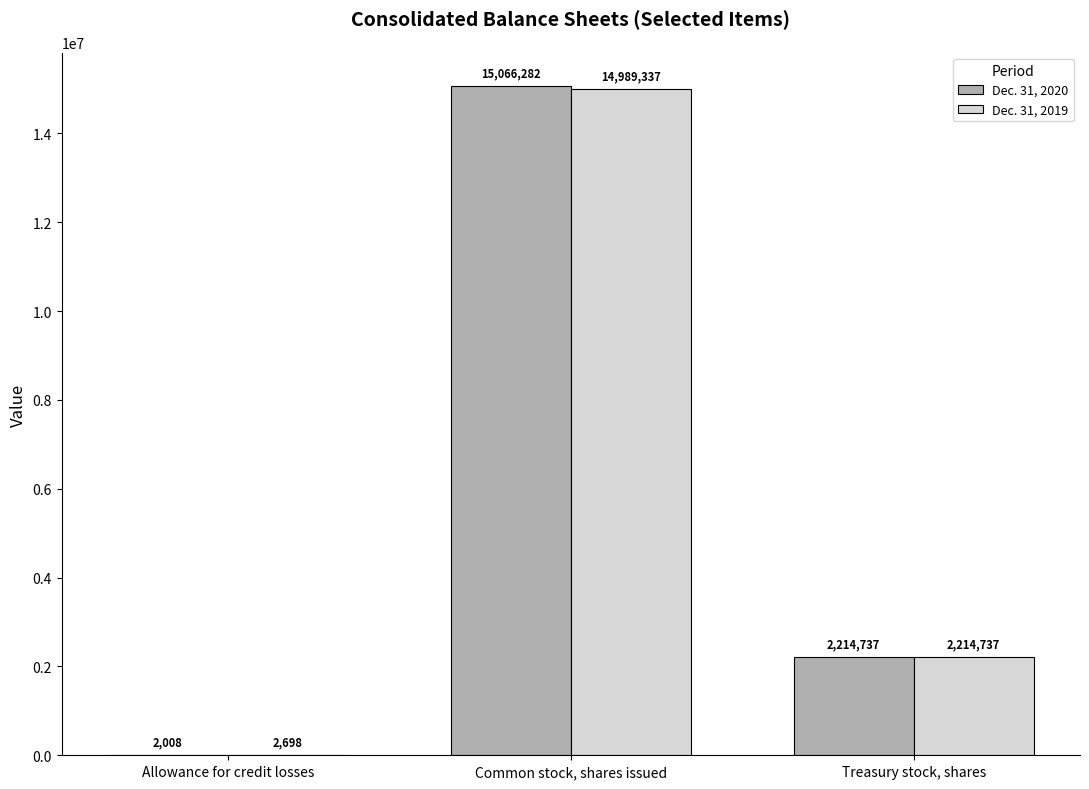

At which label does Dec. 31, 2019 first exceed 2214737?

Common stock, shares issued